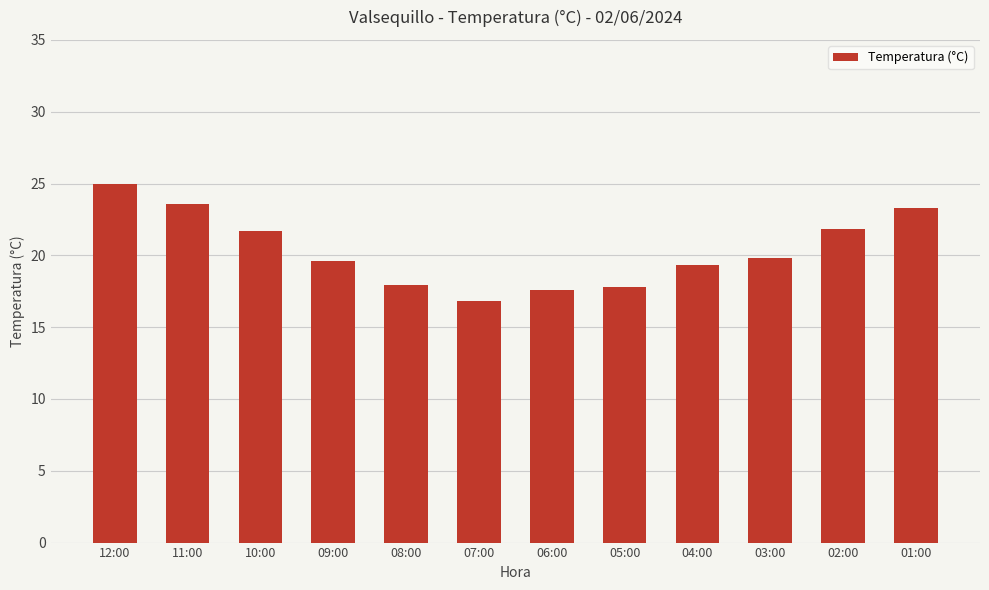

What is the maximum value shown in the chart?

25.0